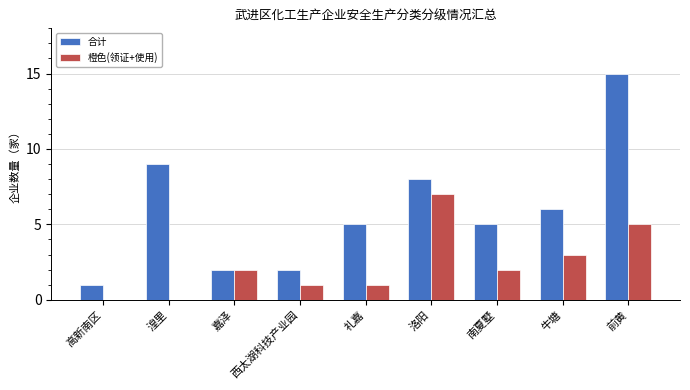

The 橙色(领证+使用) series shows 2 at 嘉泽. True or false?

True